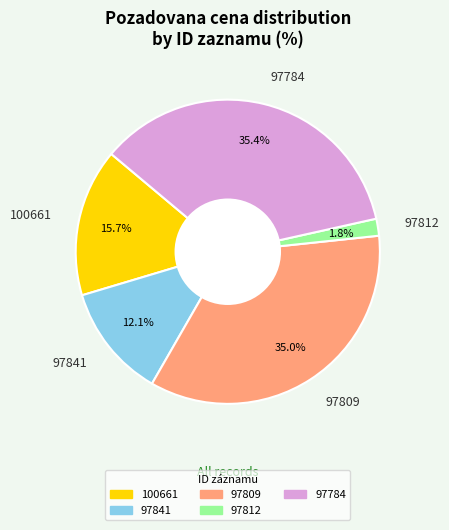

Approximately how many times larger is the value at 97812 compared to 97841?

0.1